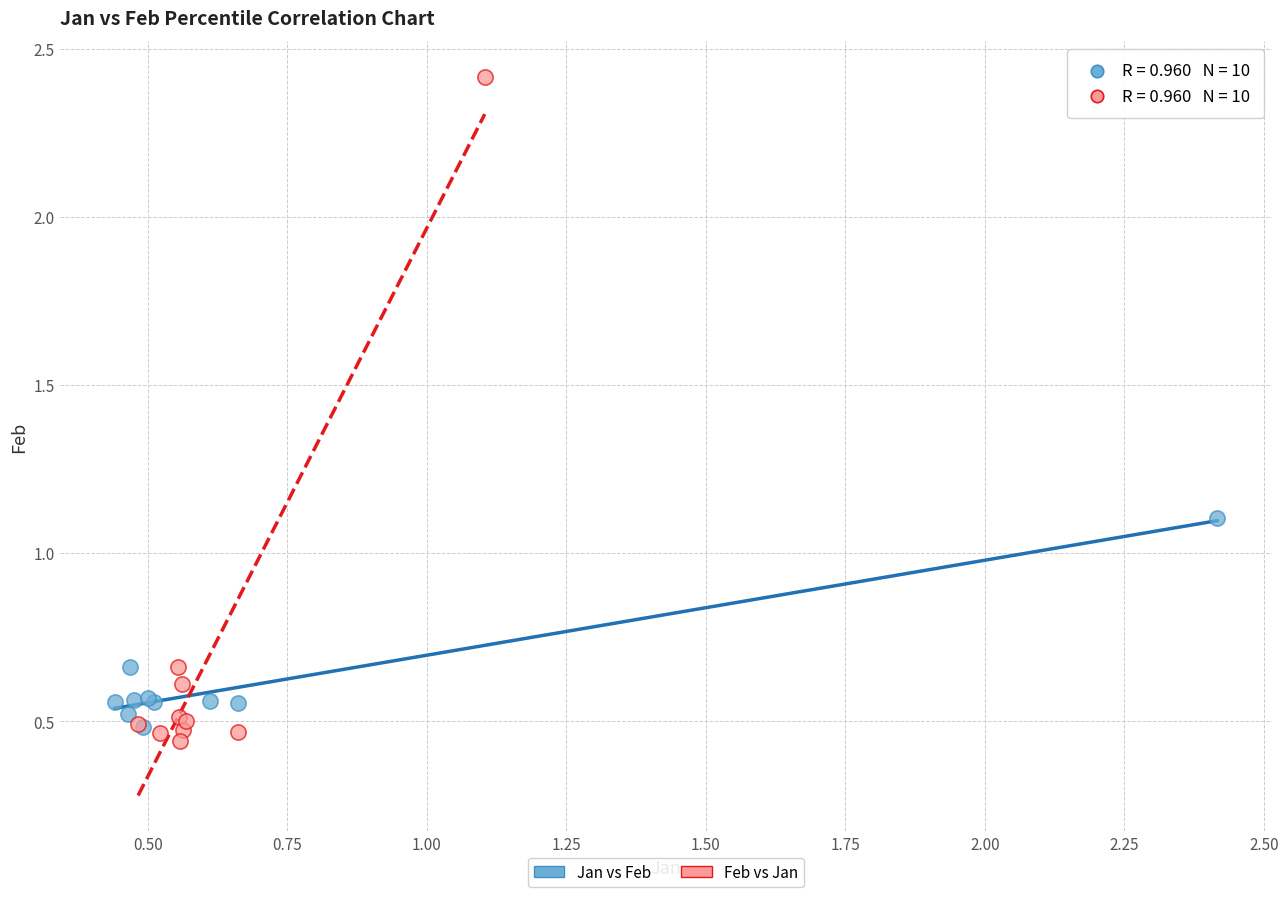

Which series contains the highest Y value?

Feb vs Jan